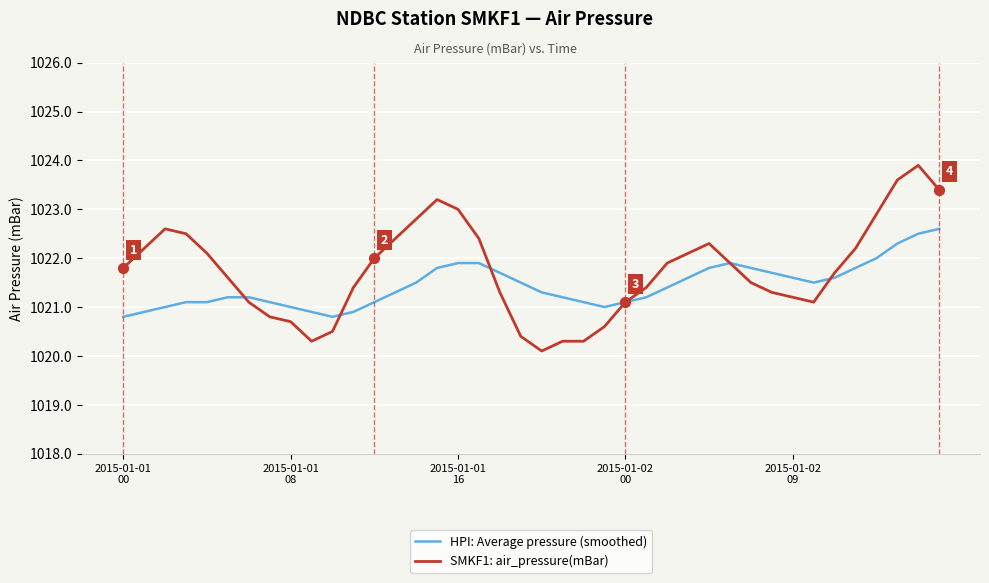

What is the minimum value for SMKF1: air_pressure(mBar)?

1020.1